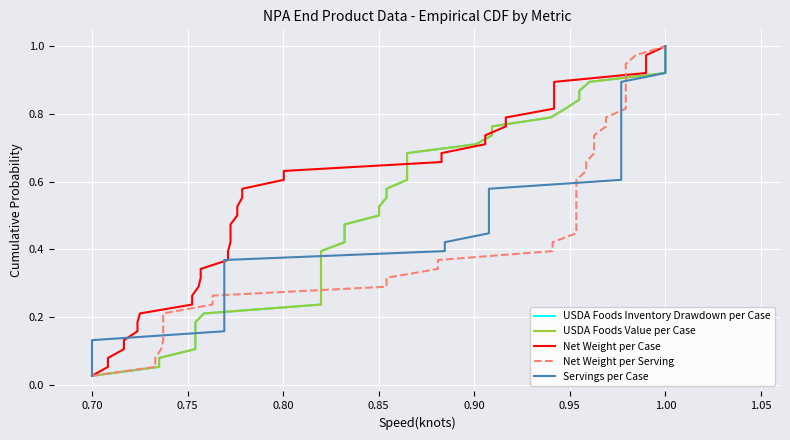

Is it true that Net Weight per Case equals 0.1 at 18?

False